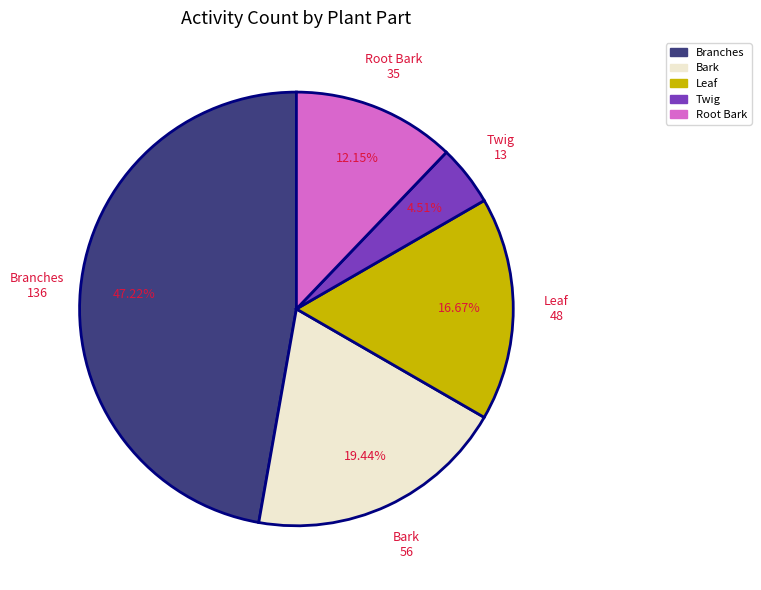

To the nearest percent, what portion does Bark represent?

19%